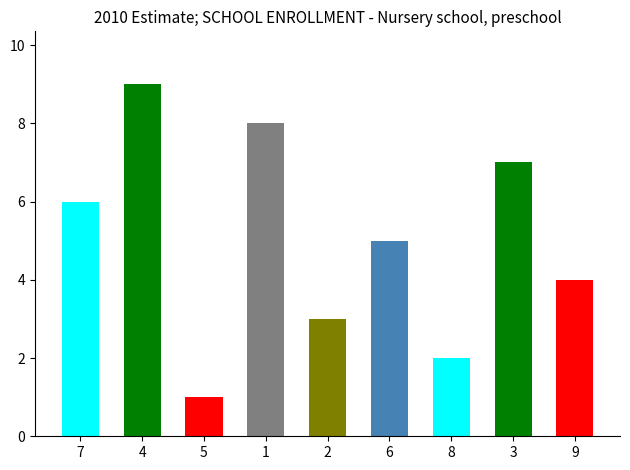

What is the sum of all values?

45